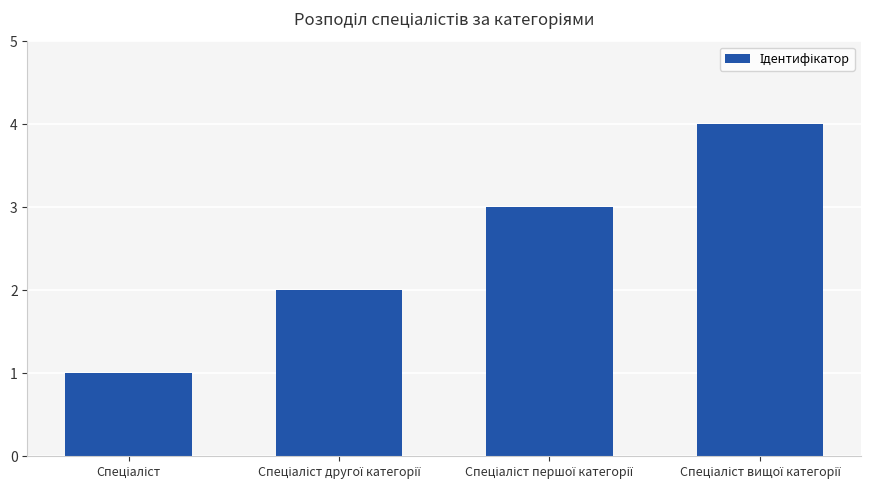

What is the greatest value displayed?

4